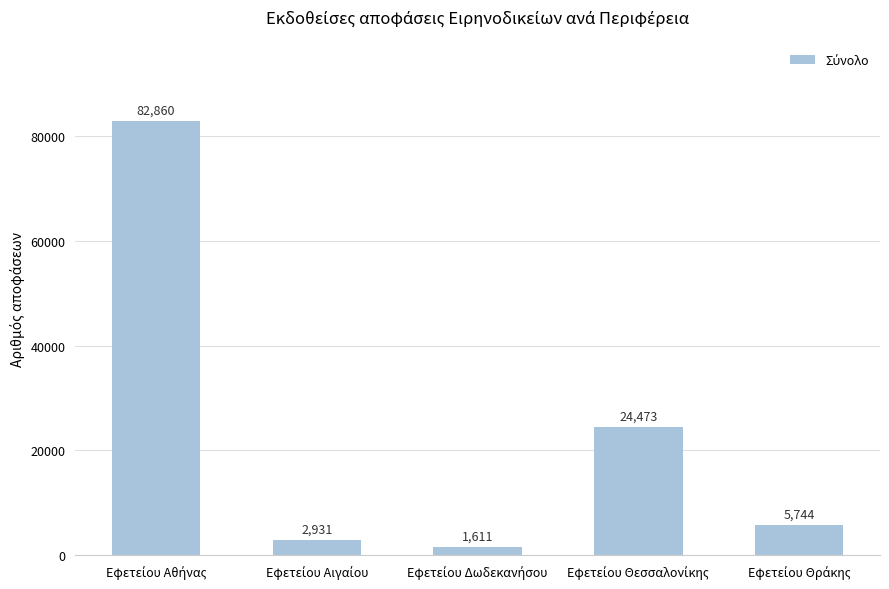

What is the smallest value displayed?

1611